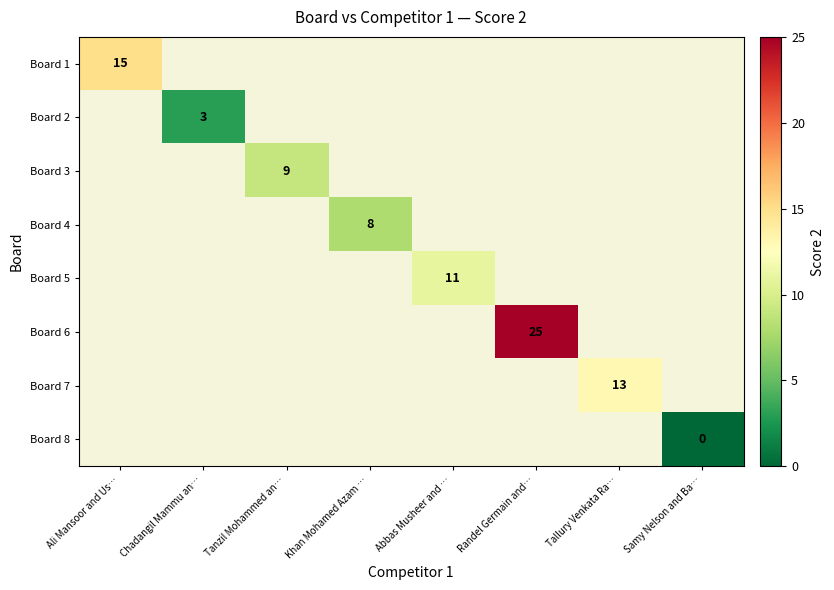

The value of Board 6 at Randel Germain and… is 25. True or false?

True